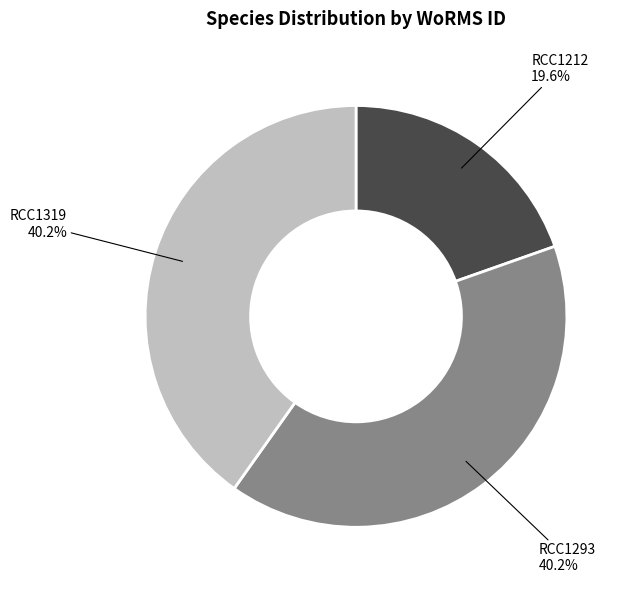

To the nearest percent, what is the combined percentage of RCC1293 and RCC1319?

80%